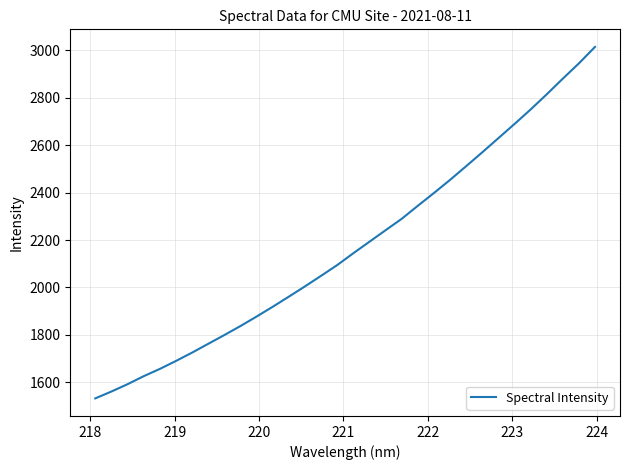

What is the maximum value shown in the chart?

3015.0